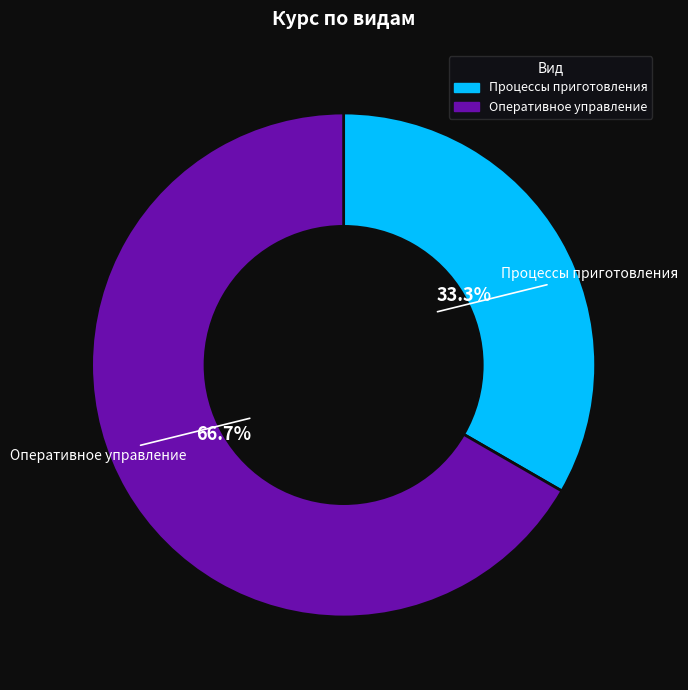

Is there a majority slice in this chart?

Yes